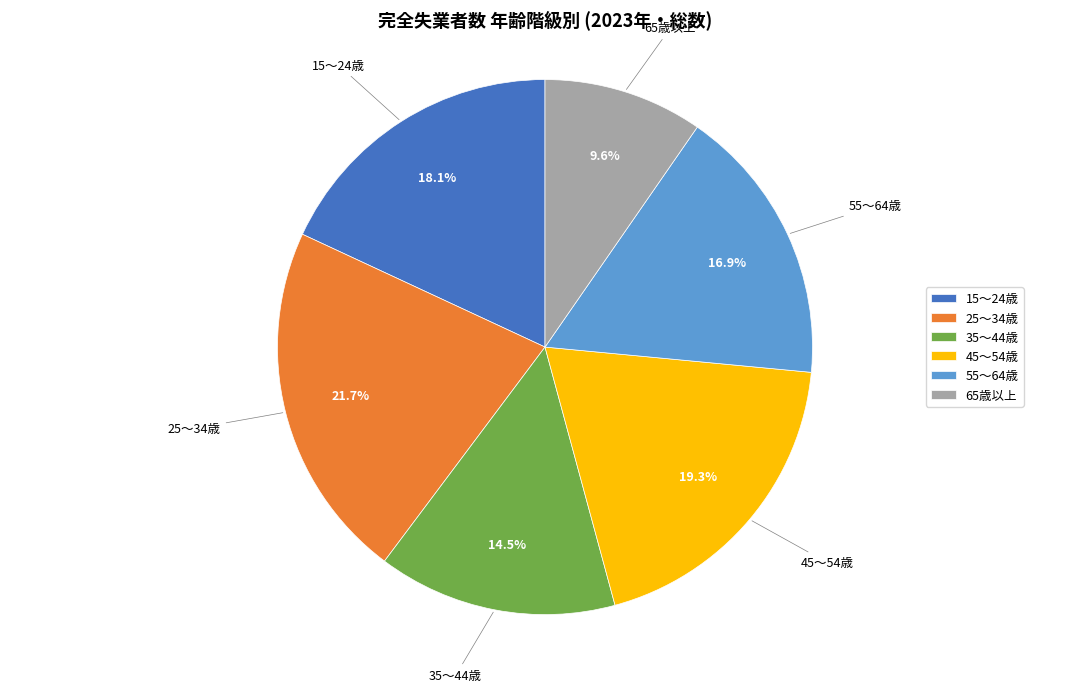

Which category has the biggest portion of the pie?

25～34歳